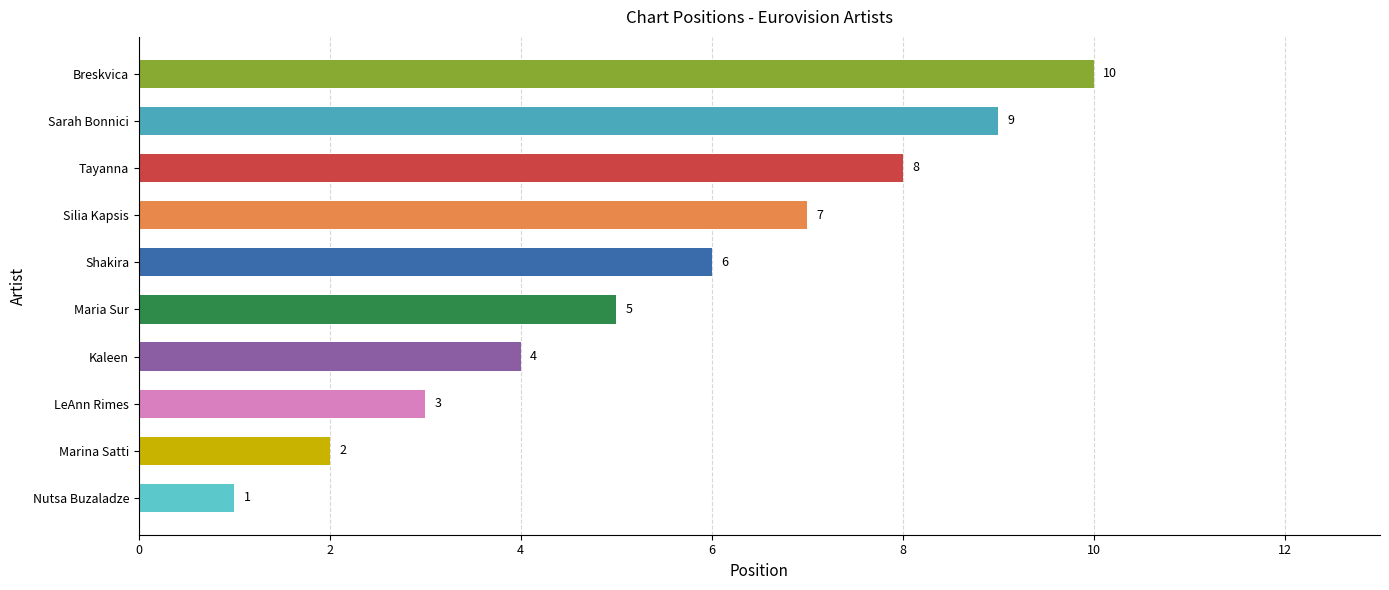

Between Silia Kapsis and Shakira, which is larger?

Silia Kapsis